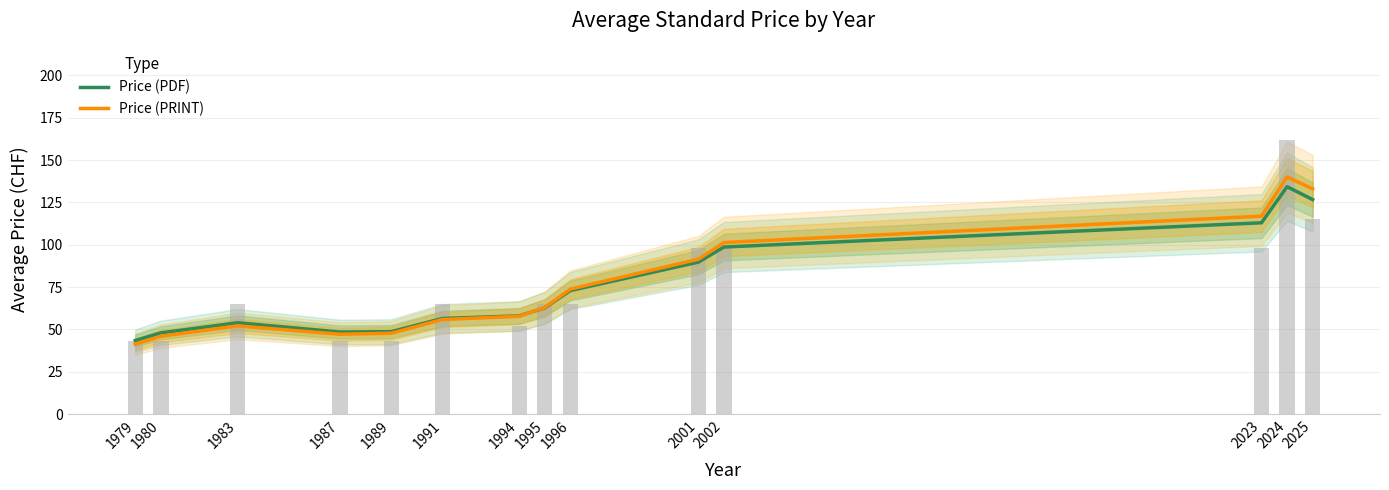

Reading left to right, what are all the values shown in this chart?

Price (PDF): 43.5	48.0	54.0	48.5	48.7	56.5	58.0	62.8	73.0	89.8	98.7	113.0	134.3	126.7
Price (PRINT): 41.3	46.0	52.1	47.2	47.8	55.9	57.8	63.0	73.8	91.5	101.3	116.9	140.0	133.0